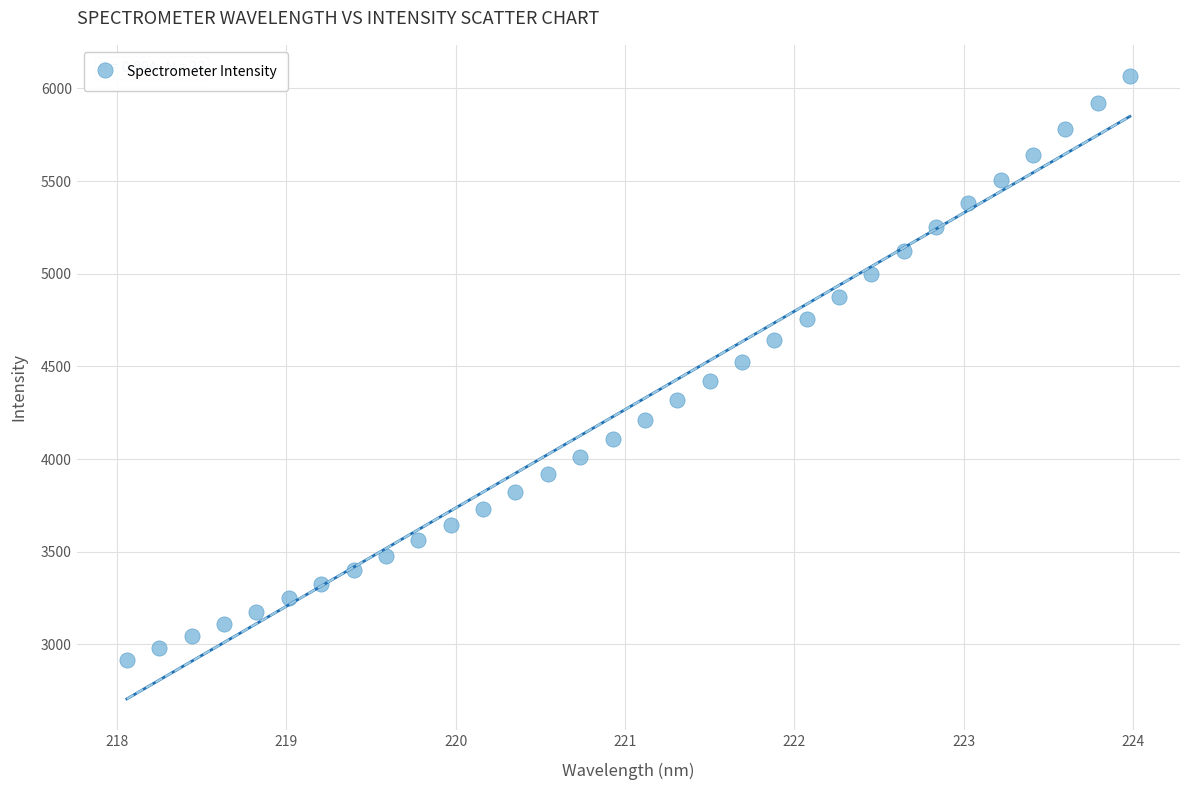

What is the range of X values (max minus min)?

5.9